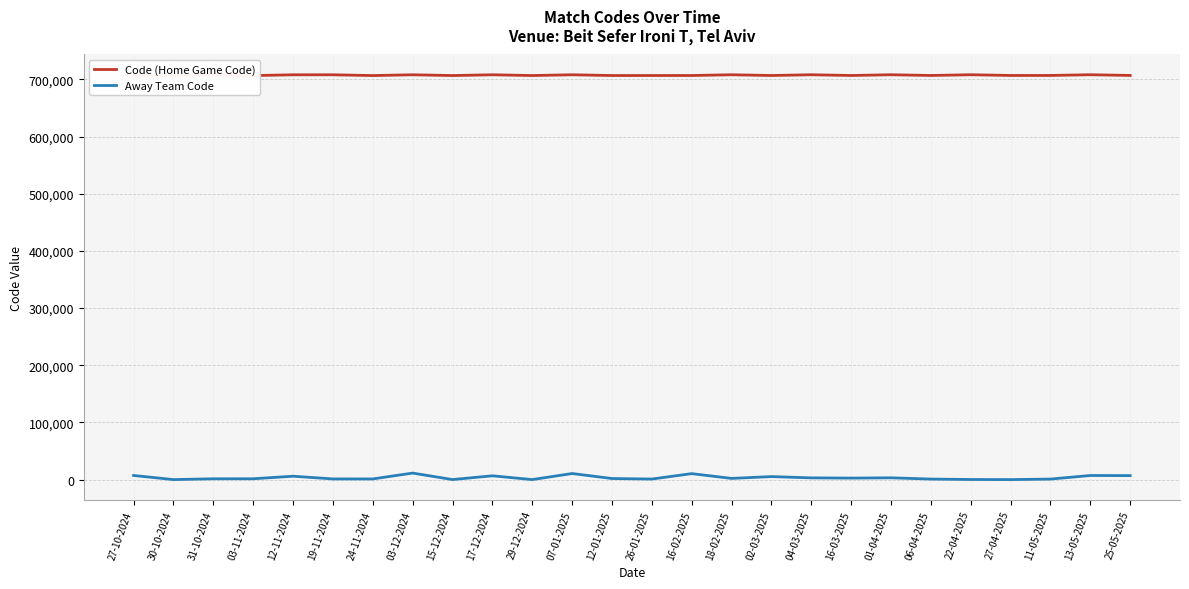

Which series has the largest range (max minus min)?

Away Team Code